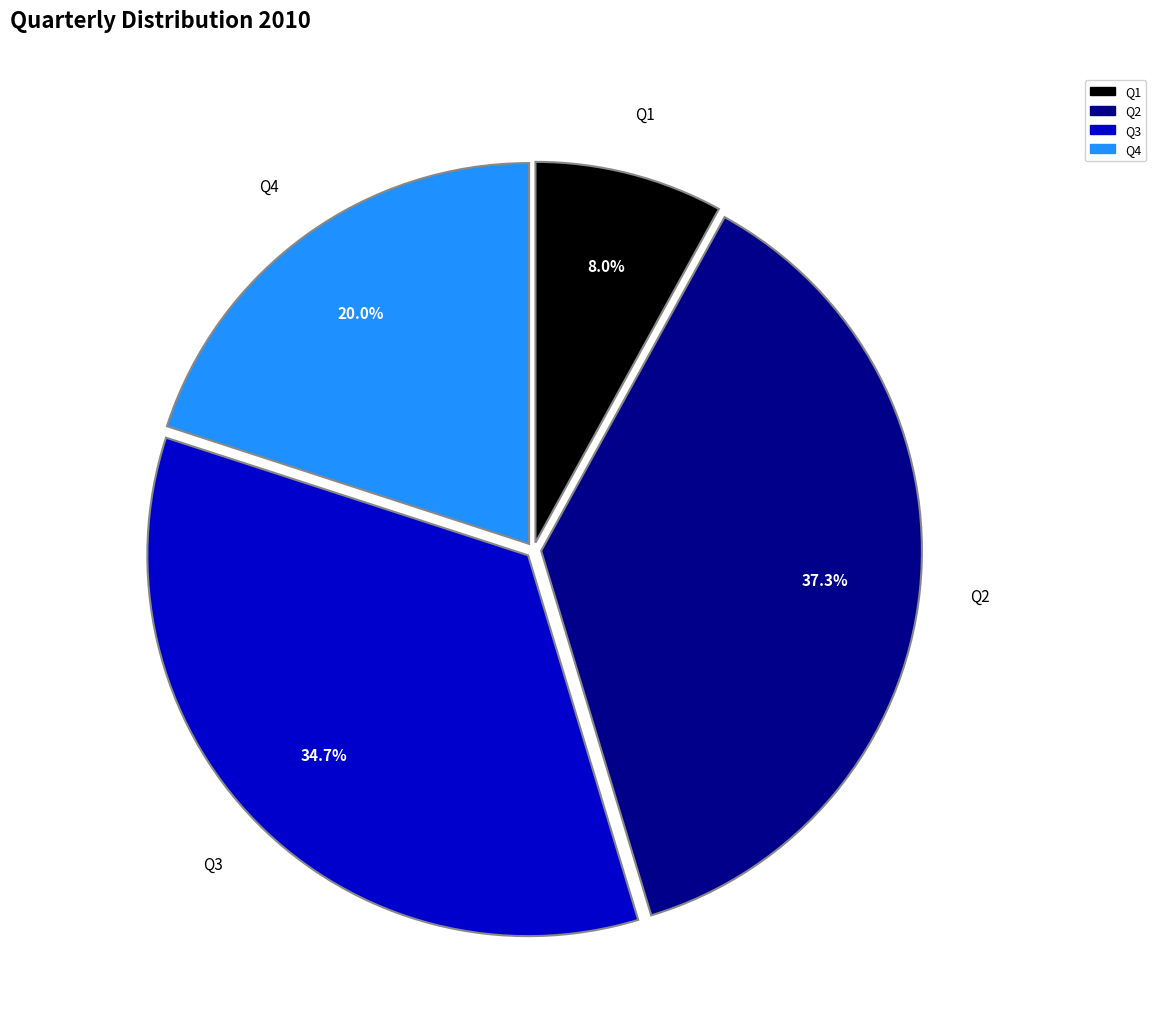

The Q1 slice represents 8% of the pie. True or false?

True